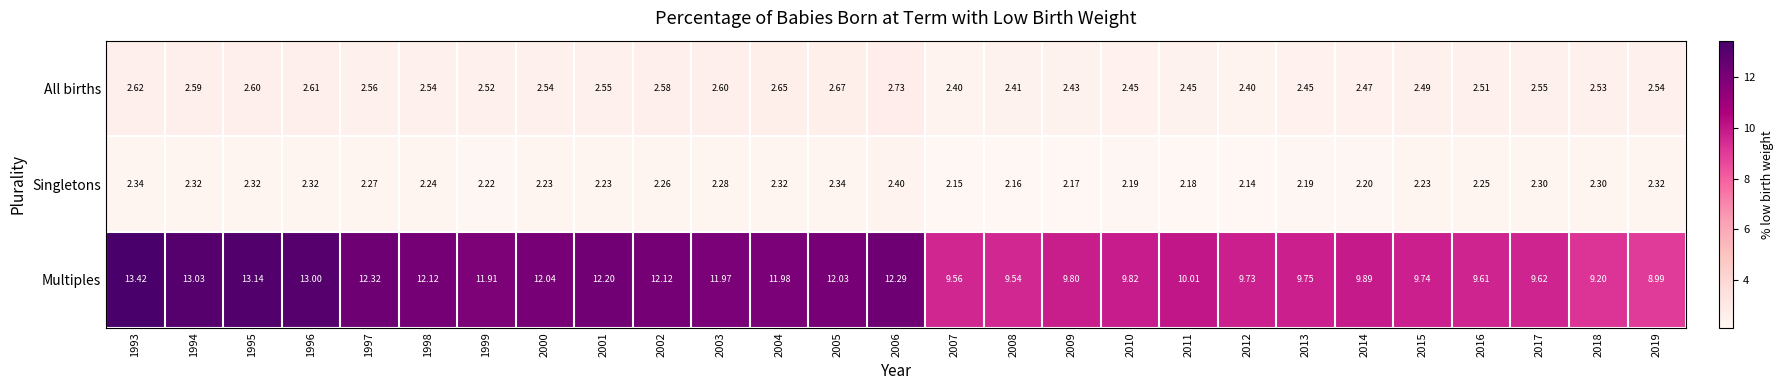

Which series has the largest range (max minus min)?

Multiples